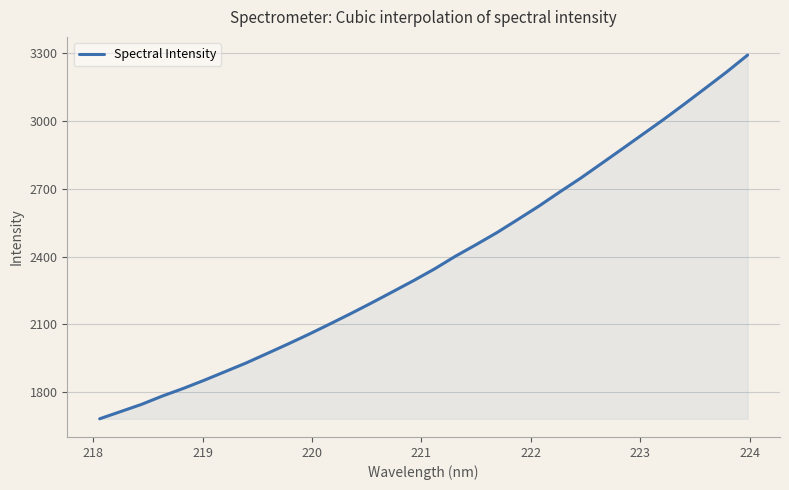

What is the difference between the maximum and minimum values?

1611.4